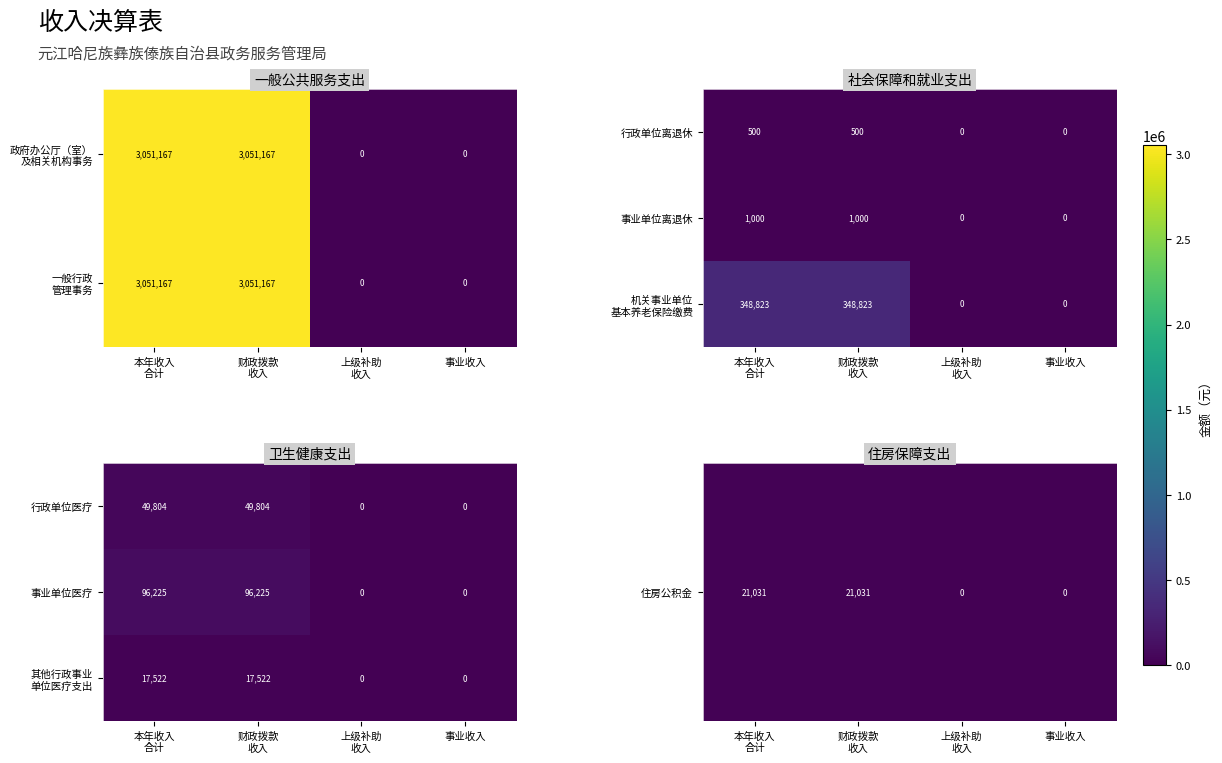

What is the difference between the second highest and minimum values in the 事业单位医疗 series?

96225